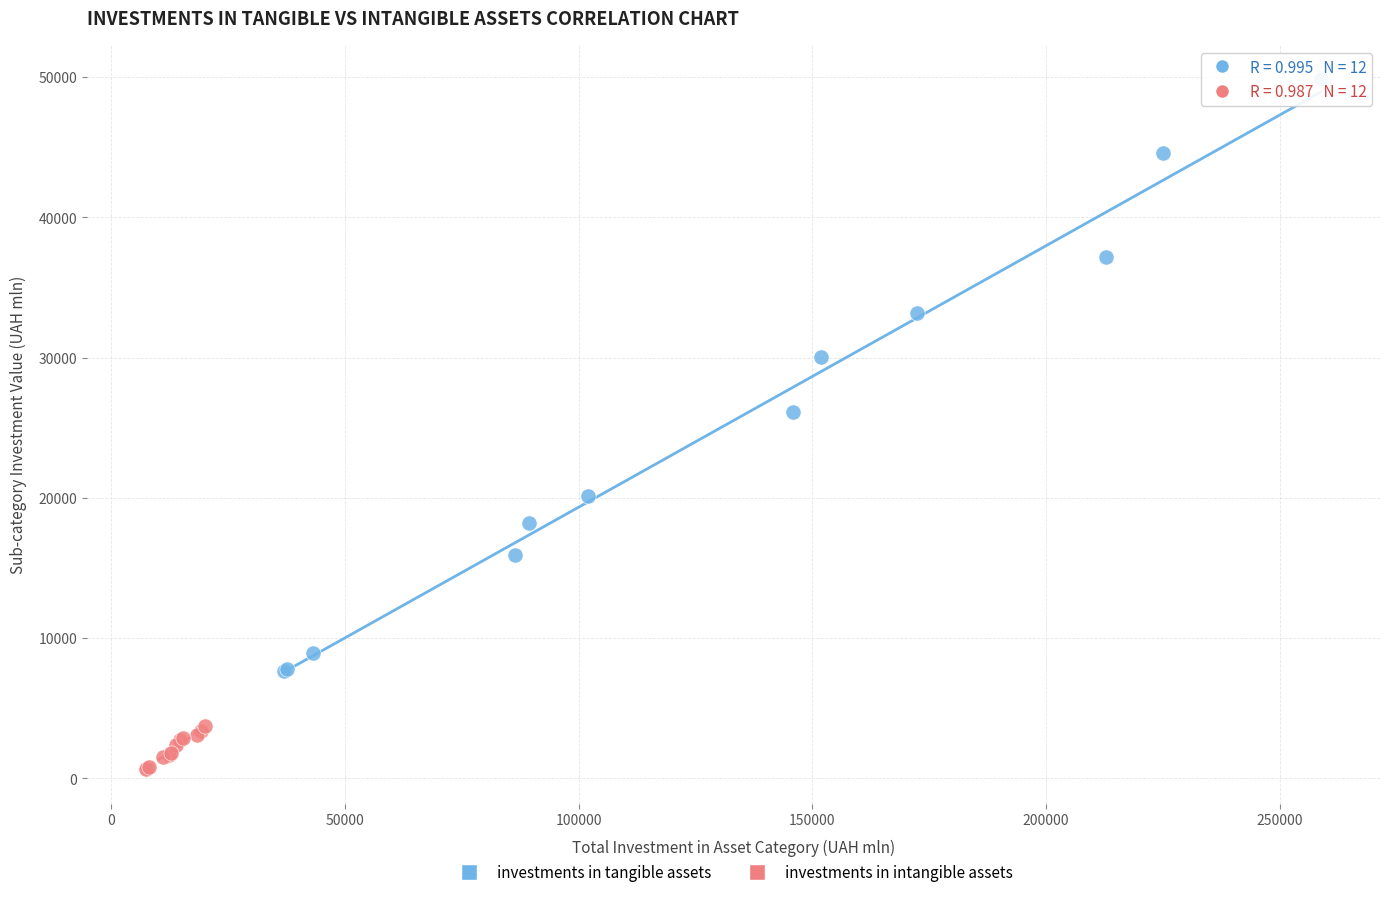

Which series has the largest Y range (max minus min)?

investments in tangible assets